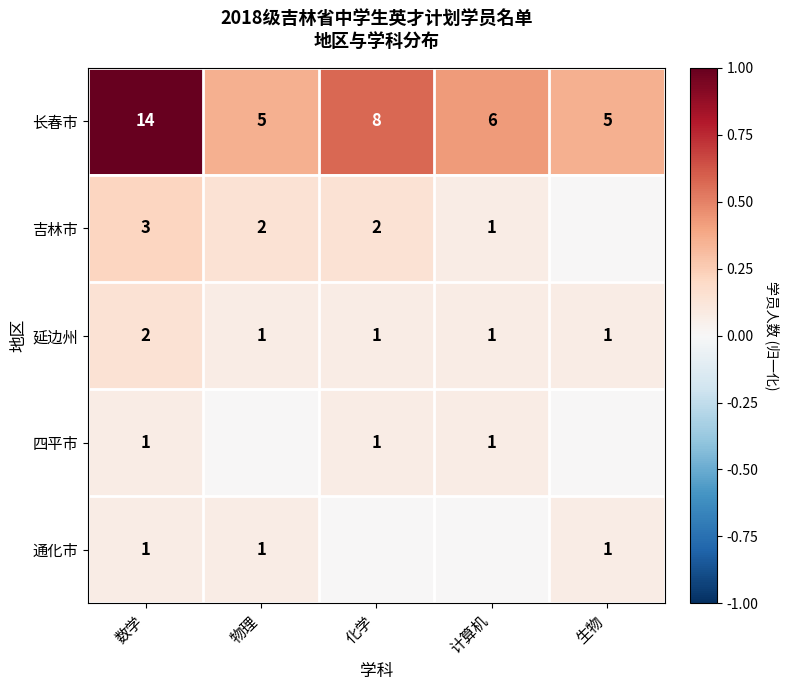

What is the minimum value for 长春市?

5